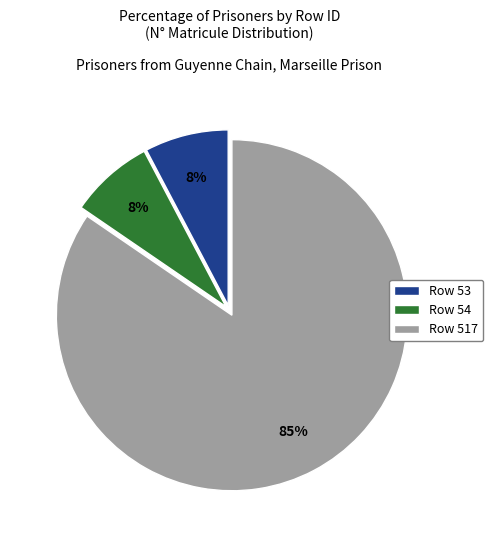

How many slices are in this pie chart?

3